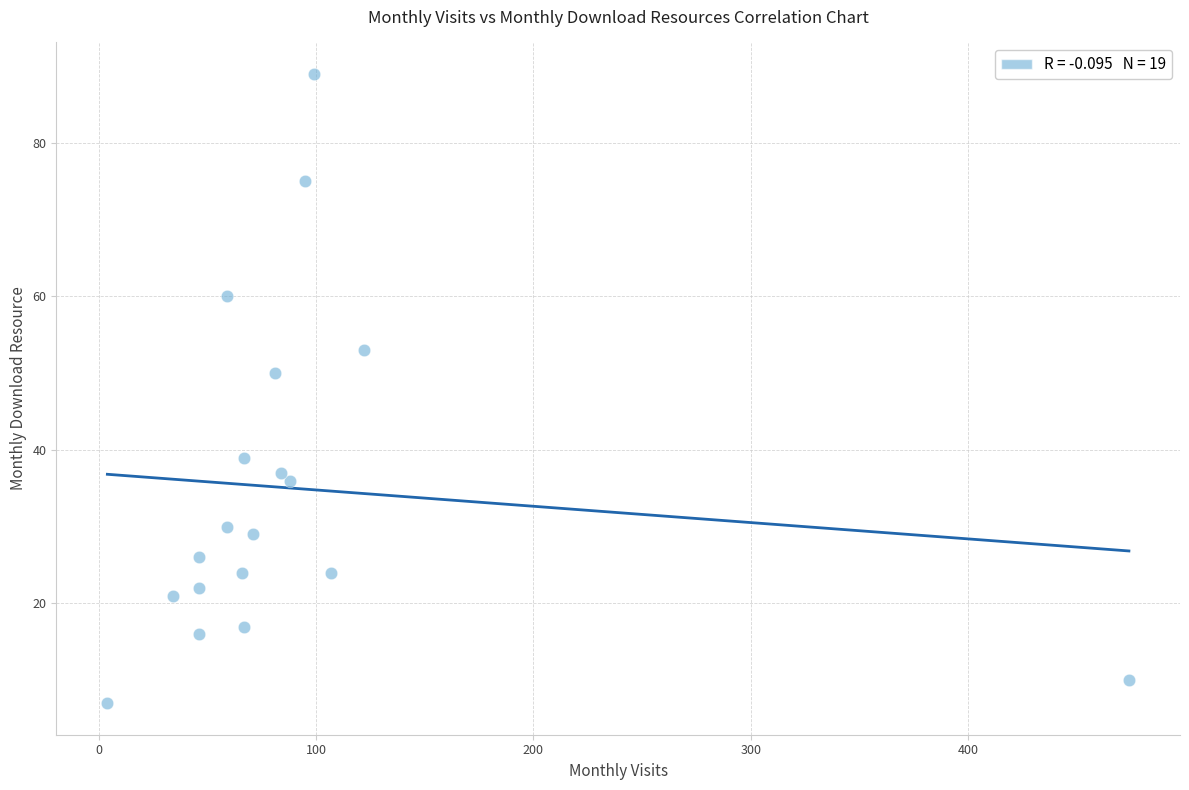

What Y value in the scatter plot is closest to 48?

50